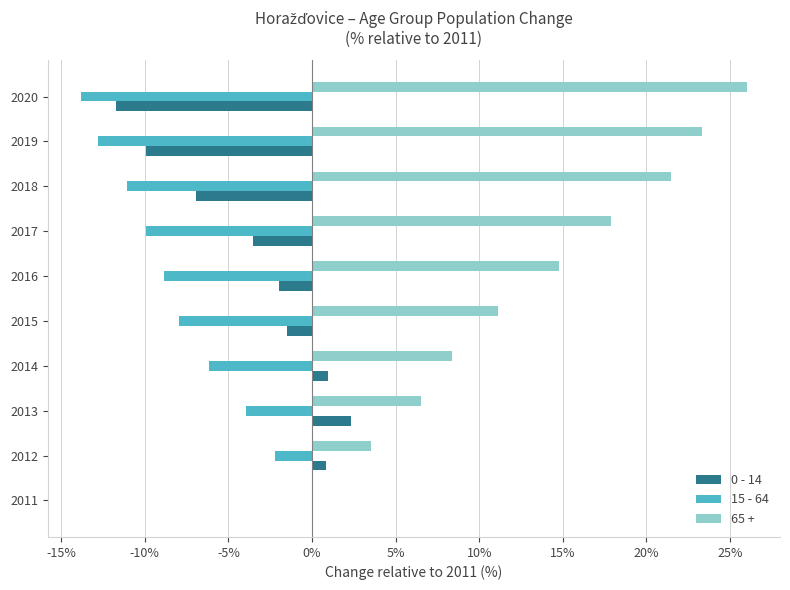

How many values in 65 + are above zero?

9